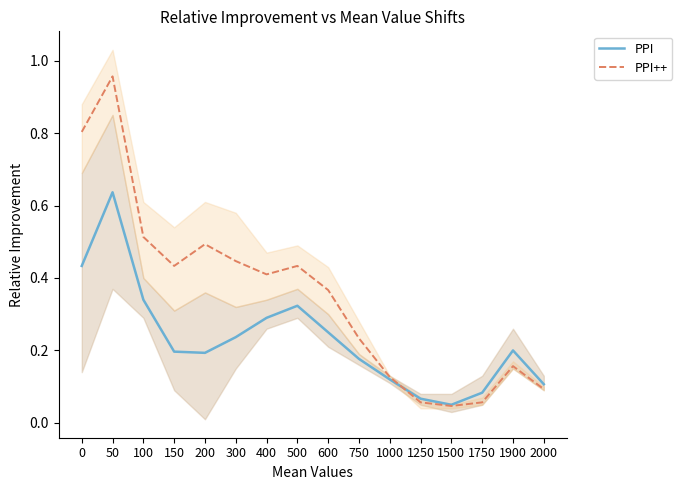

Between 100 and 1750, which is larger?

100